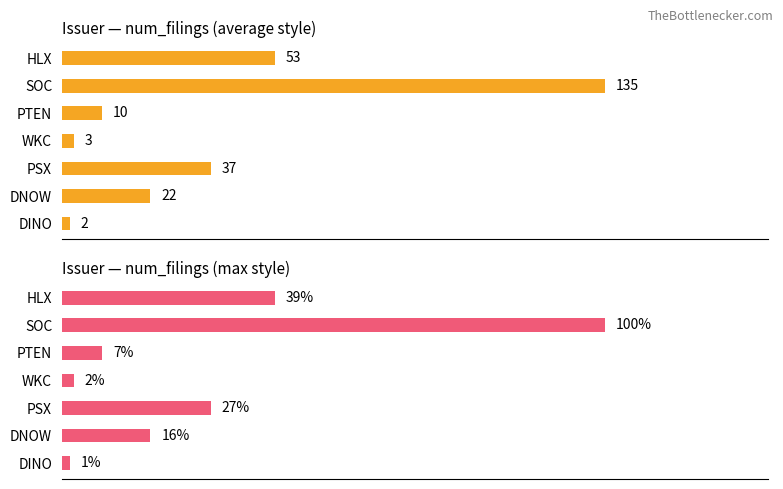

At how many categories does at least one series exceed 91?

1